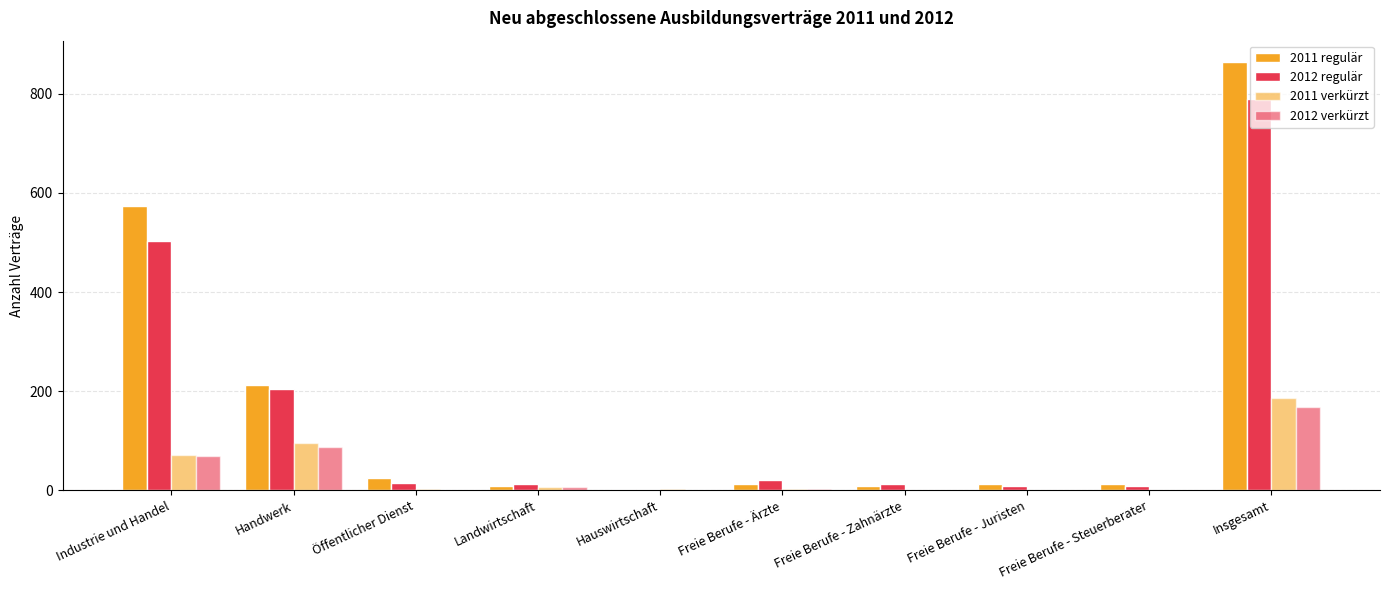

What is the sum of the 2011 regulär values at Freie Berufe - Ärzte and Insgesamt?

876